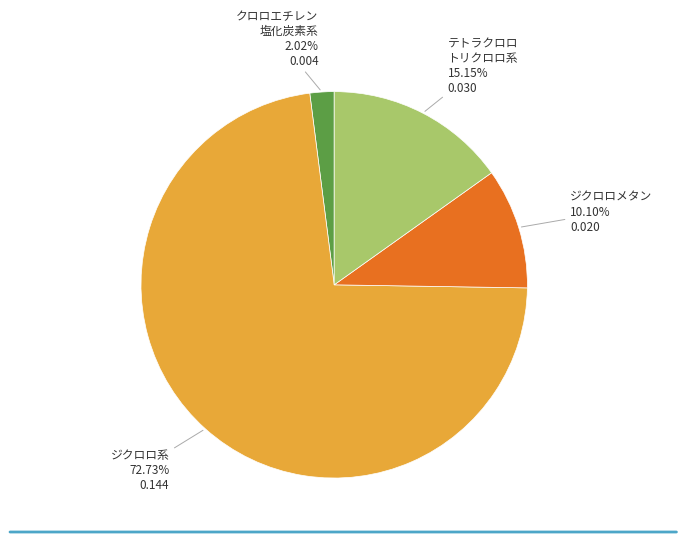

Is the sum of ジクロロ系 and クロロエチレン 塩化炭素系 greater than half?

Yes